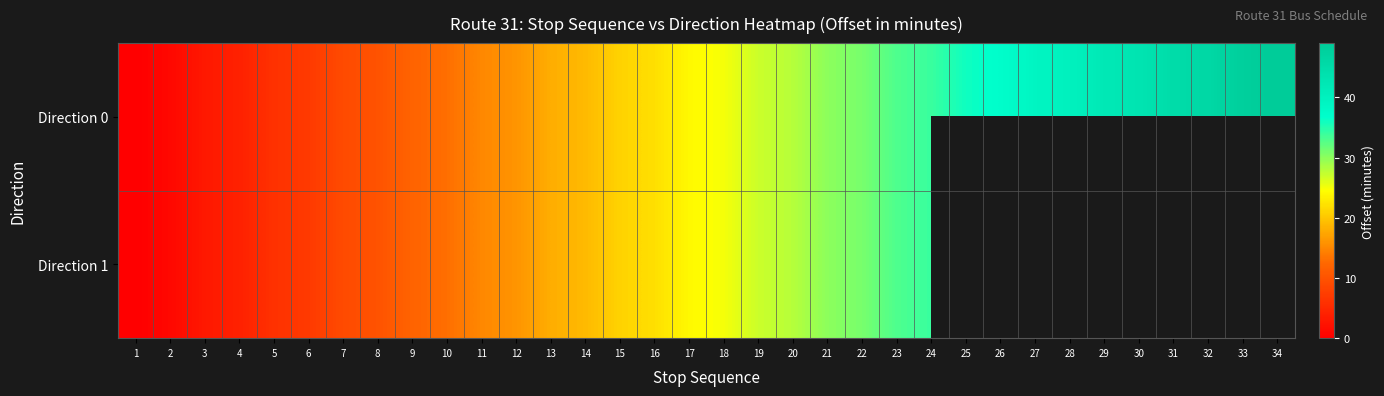

What is the difference between the maximum and minimum values in the Direction 1 series?

34.0